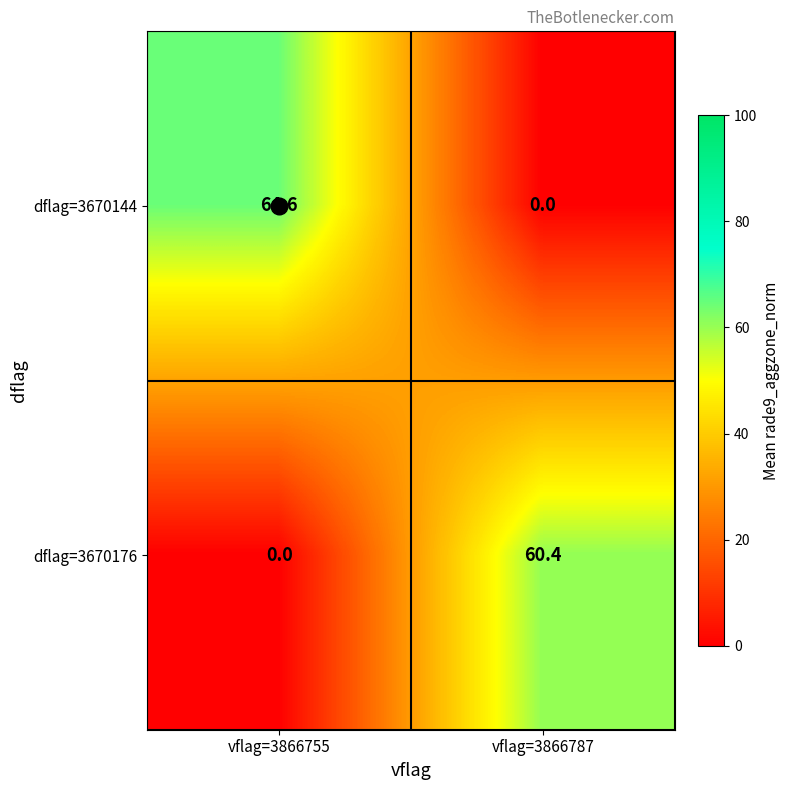

Rank the series at vflag=3866755 from lowest to highest value.

dflag=3670176, dflag=3670144